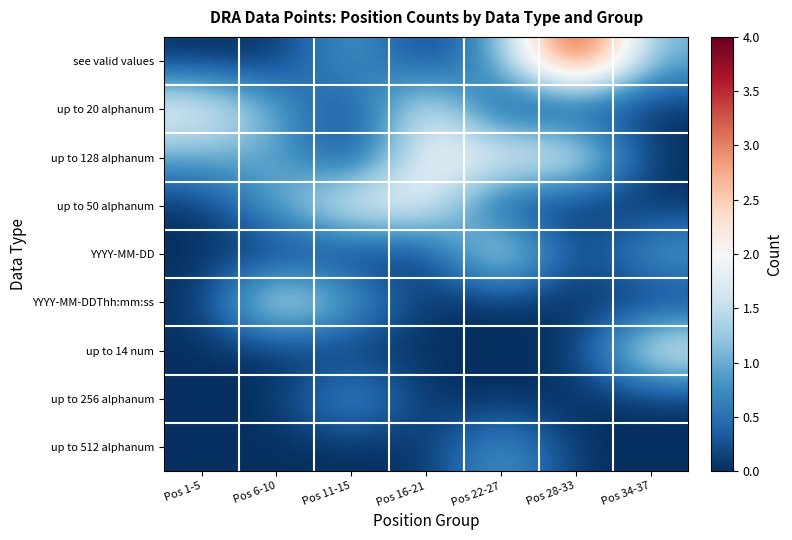

Count the number of data series in this chart.

9